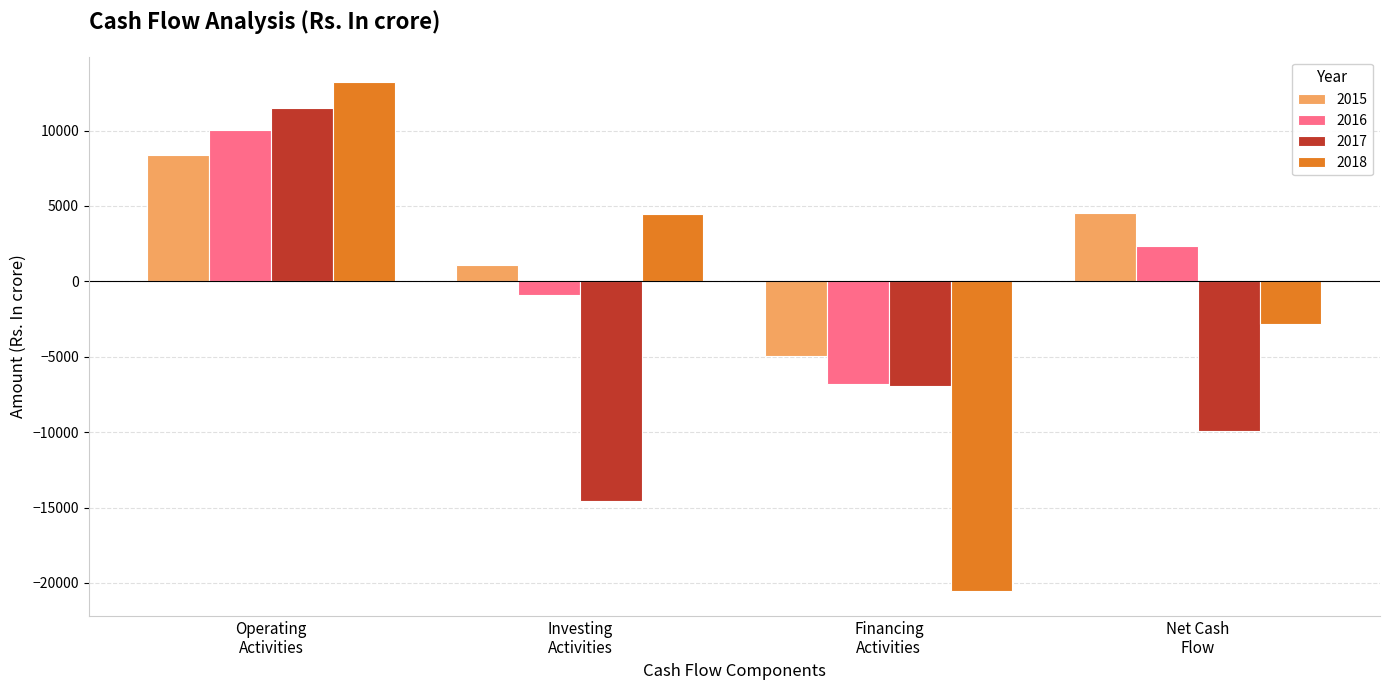

What is the label of the 2nd bar from the right?

Financing
Activities